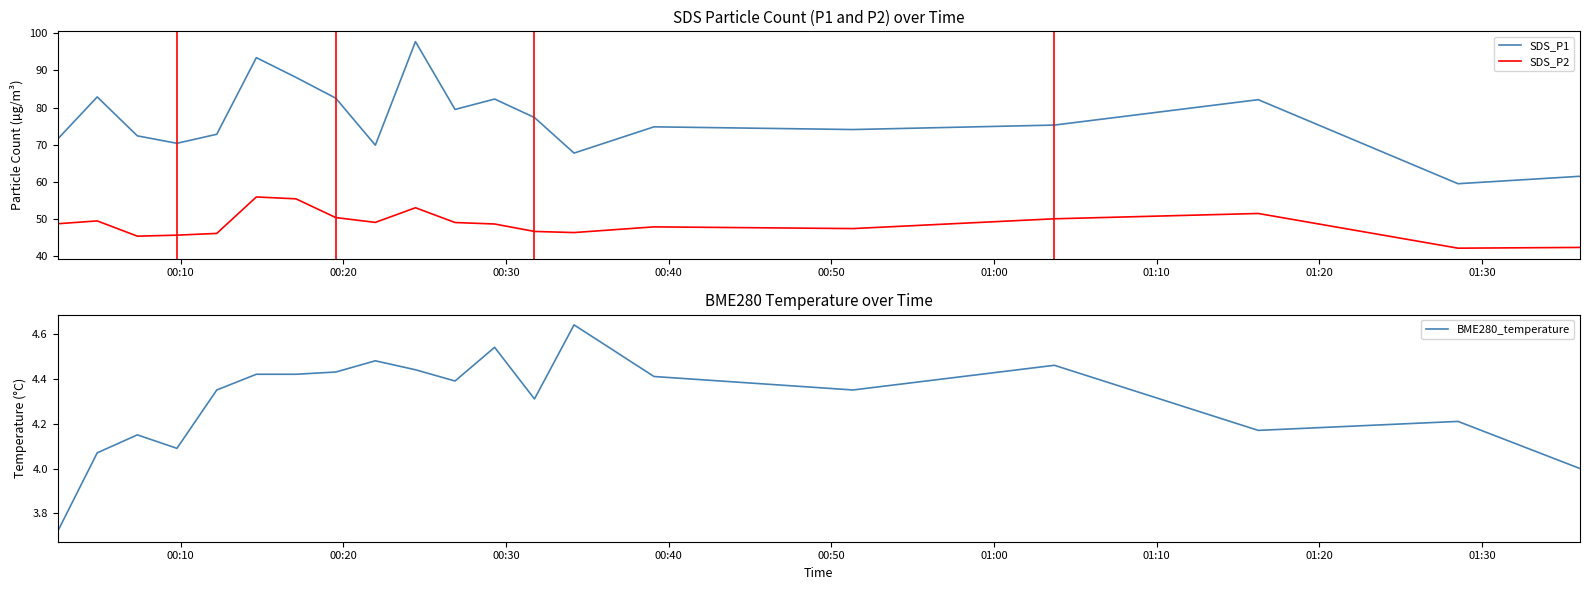

List the series in order of their overall mean, lowest first.

BME280_temperature, SDS_P2, SDS_P1